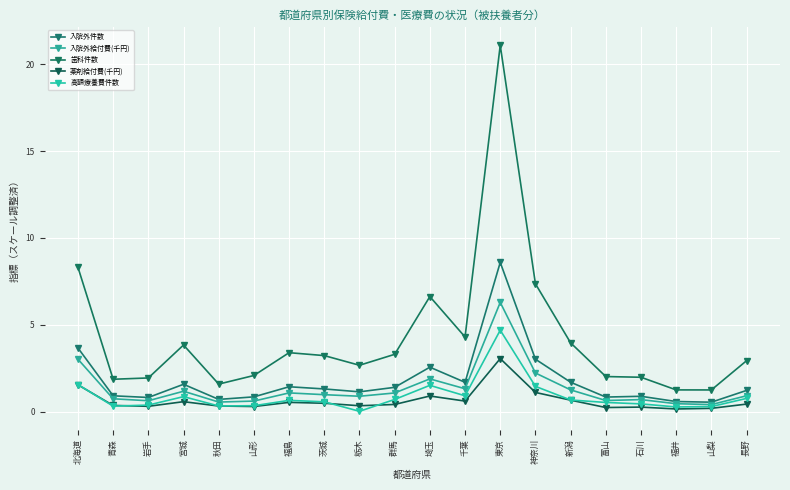

What is the difference between the highest and lowest values at 埼玉?

5.7